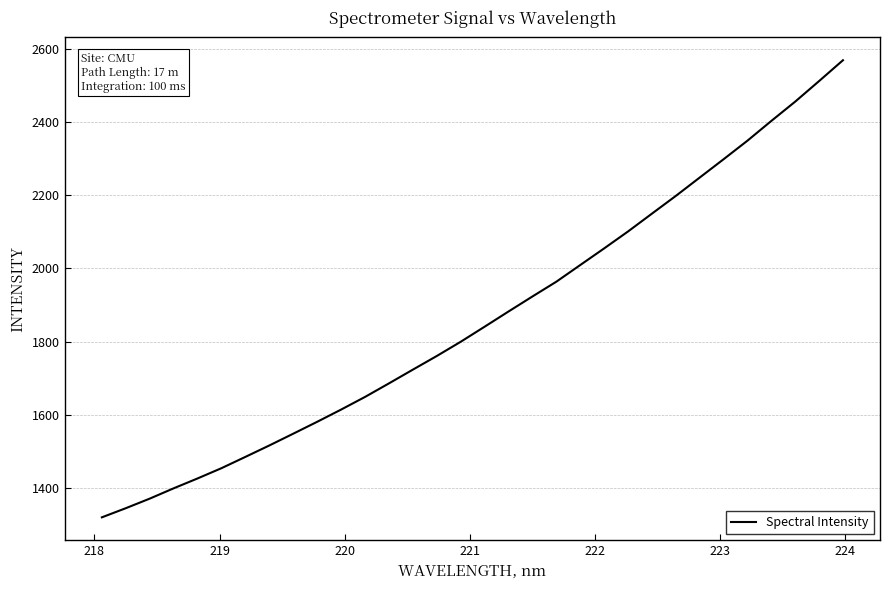

What is the maximum value shown in the chart?

2568.3